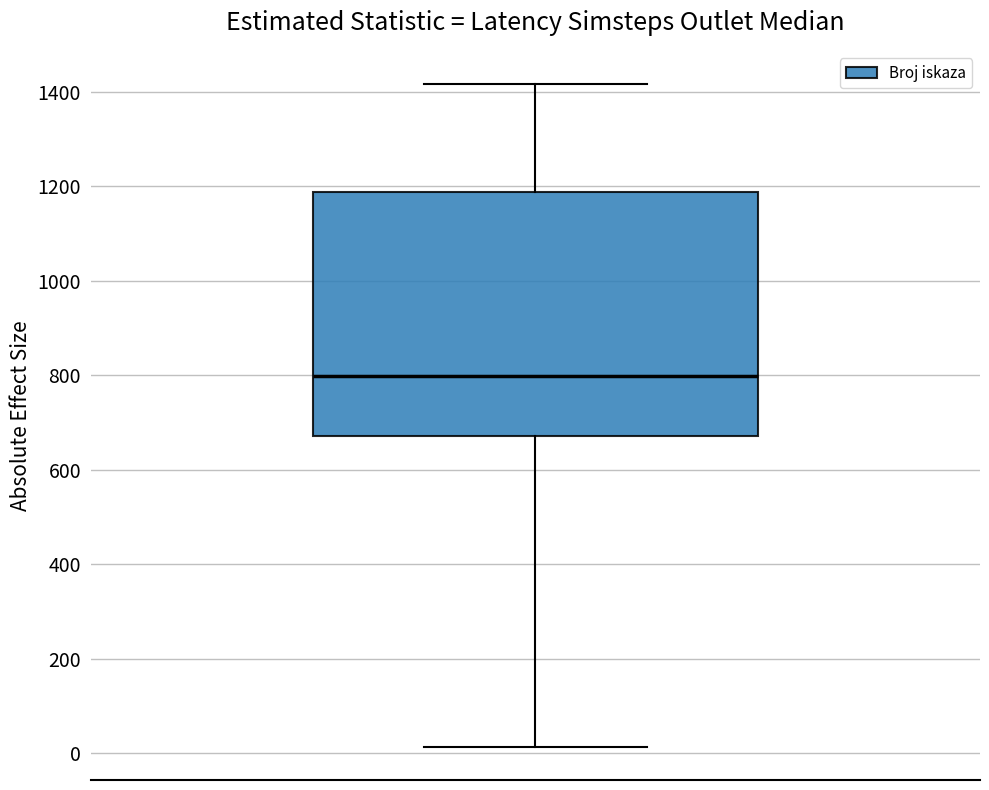

Where is the upper edge of the box on the y-axis? The values are not printed on the chart, so give them approximately, as read against the axis.

1180